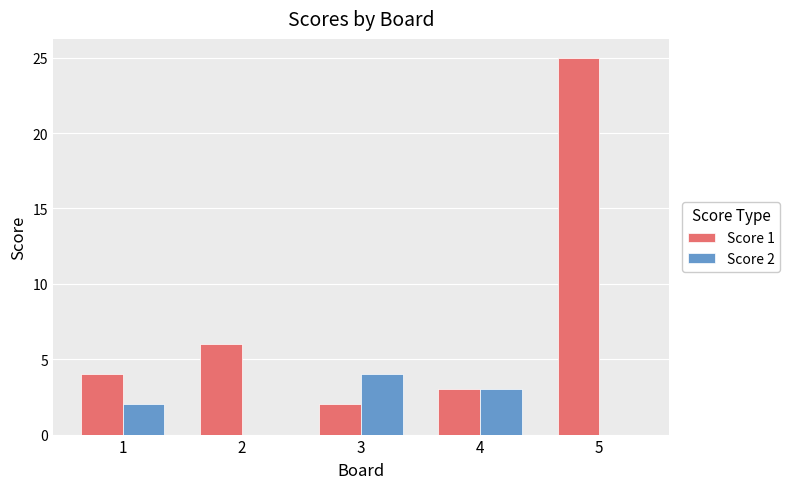

Are the bars grouped side by side (vs. stacked)?

Yes